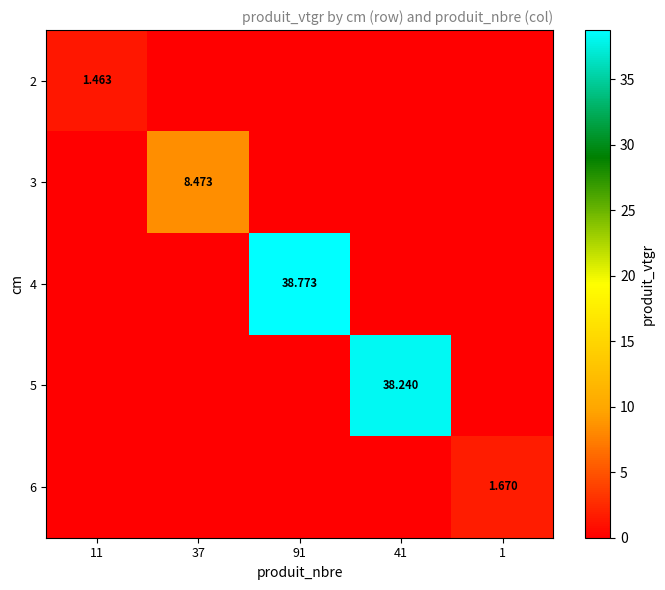

Which category has the highest value in the 3 series?

37